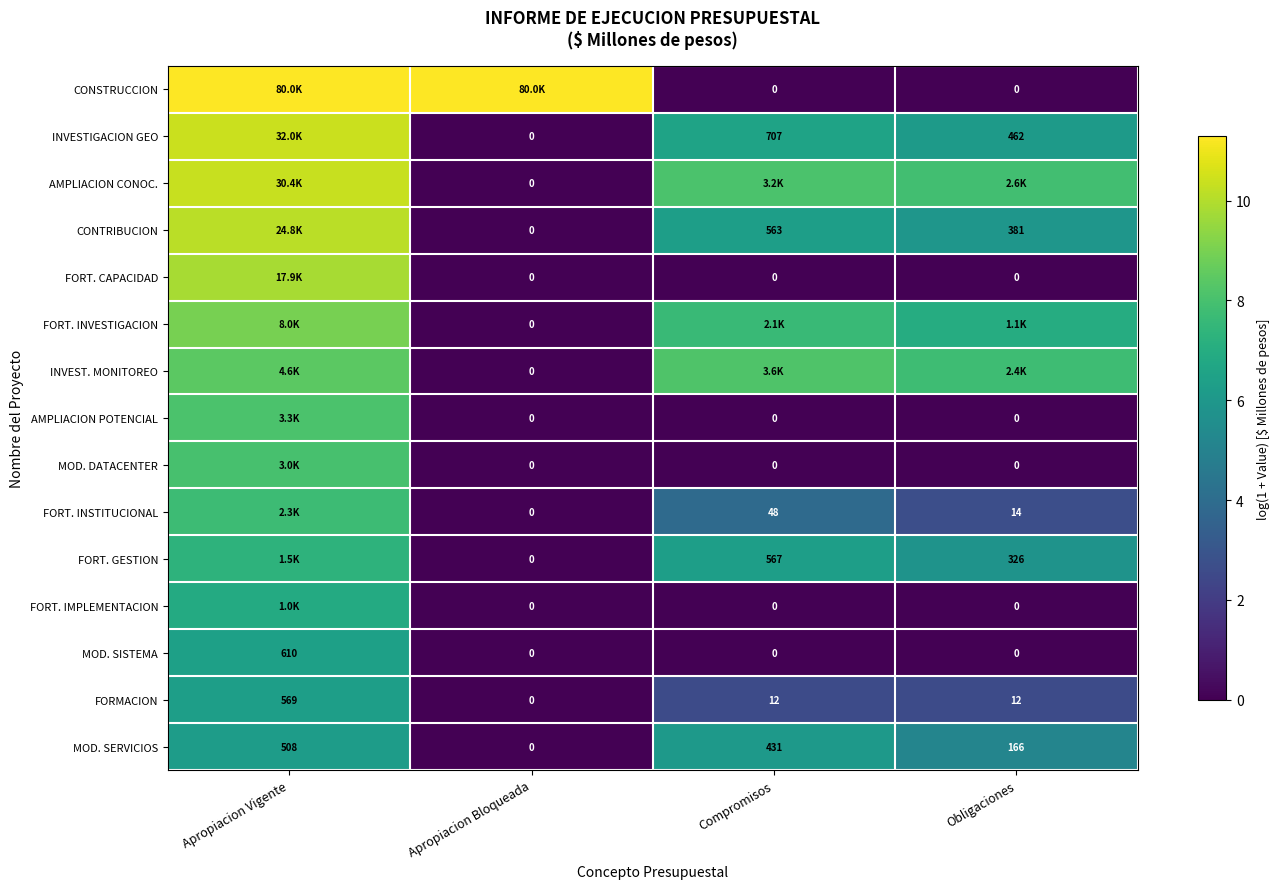

Is the value of FORT. GESTION at Obligaciones greater than the value of FORT. CAPACIDAD at Apropiacion Bloqueada?

Yes